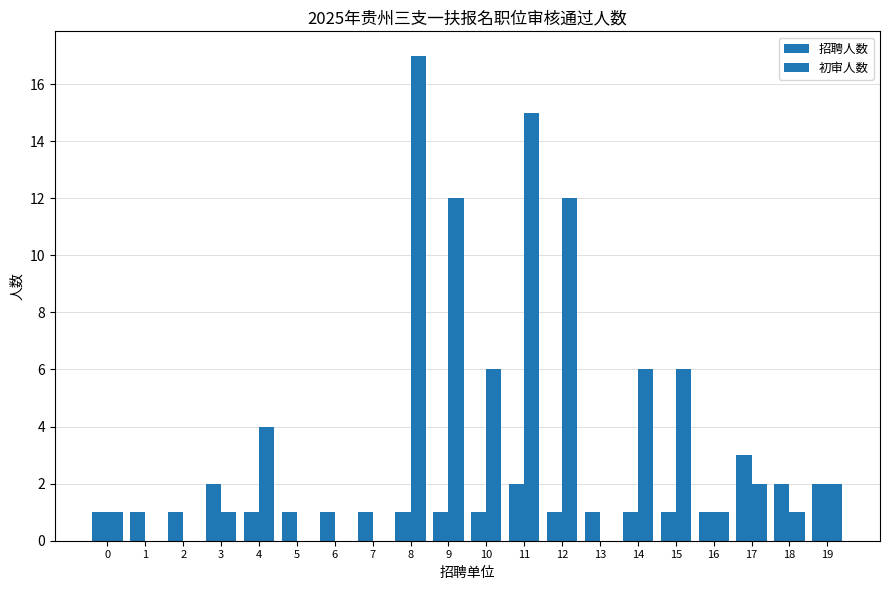

What is the difference between the highest and lowest values at 15?

5